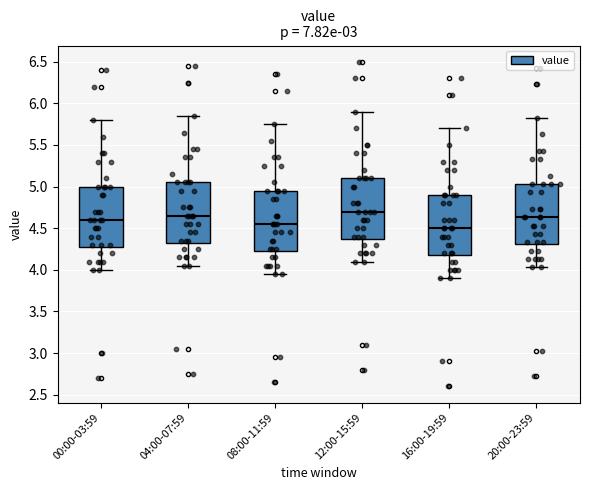

Reading left to right, read every box against the y-axis: the position of its median line, the range the box covers, and the ends of its whiskers. The values are not printed on the chart, so give them approximately, as read against the axis.

00:00-03:59: median 4.60, box 4.30 to 5.00, whiskers 4.00 to 5.80
04:00-07:59: median 4.65, box 4.35 to 5.05, whiskers 4.05 to 5.85
08:00-11:59: median 4.55, box 4.25 to 4.95, whiskers 3.95 to 5.75
12:00-15:59: median 4.70, box 4.40 to 5.10, whiskers 4.10 to 5.90
16:00-19:59: median 4.50, box 4.20 to 4.90, whiskers 3.90 to 5.70
20:00-23:59: median 4.65, box 4.30 to 5.05, whiskers 4.05 to 5.85